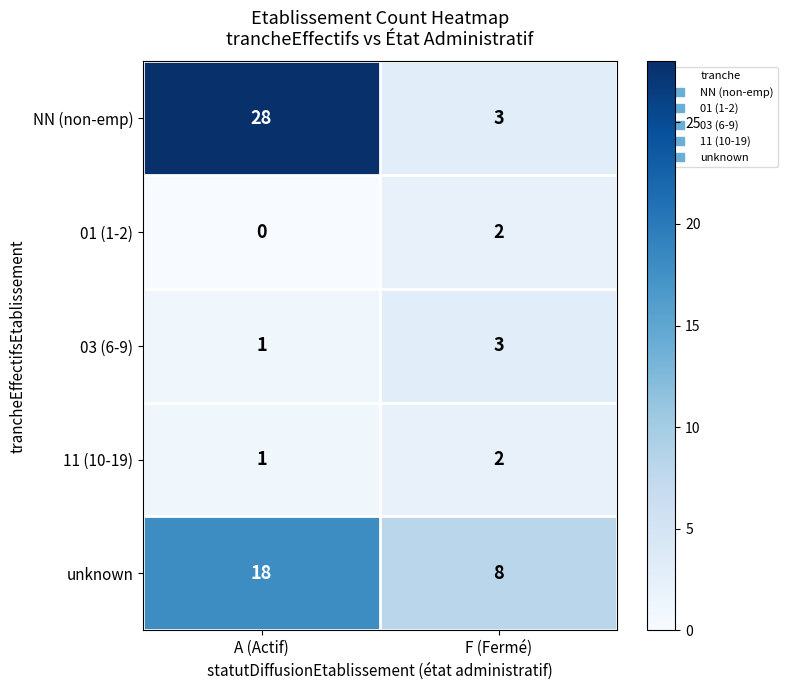

What is the greatest value displayed?

28